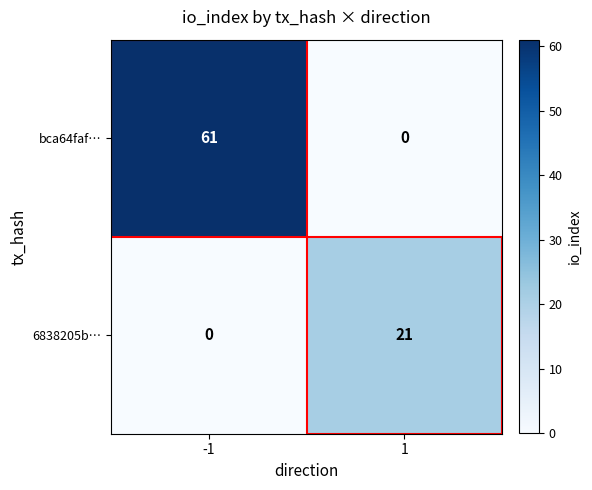

Rank the series at 1 from lowest to highest value.

bca64faf…, 6838205b…